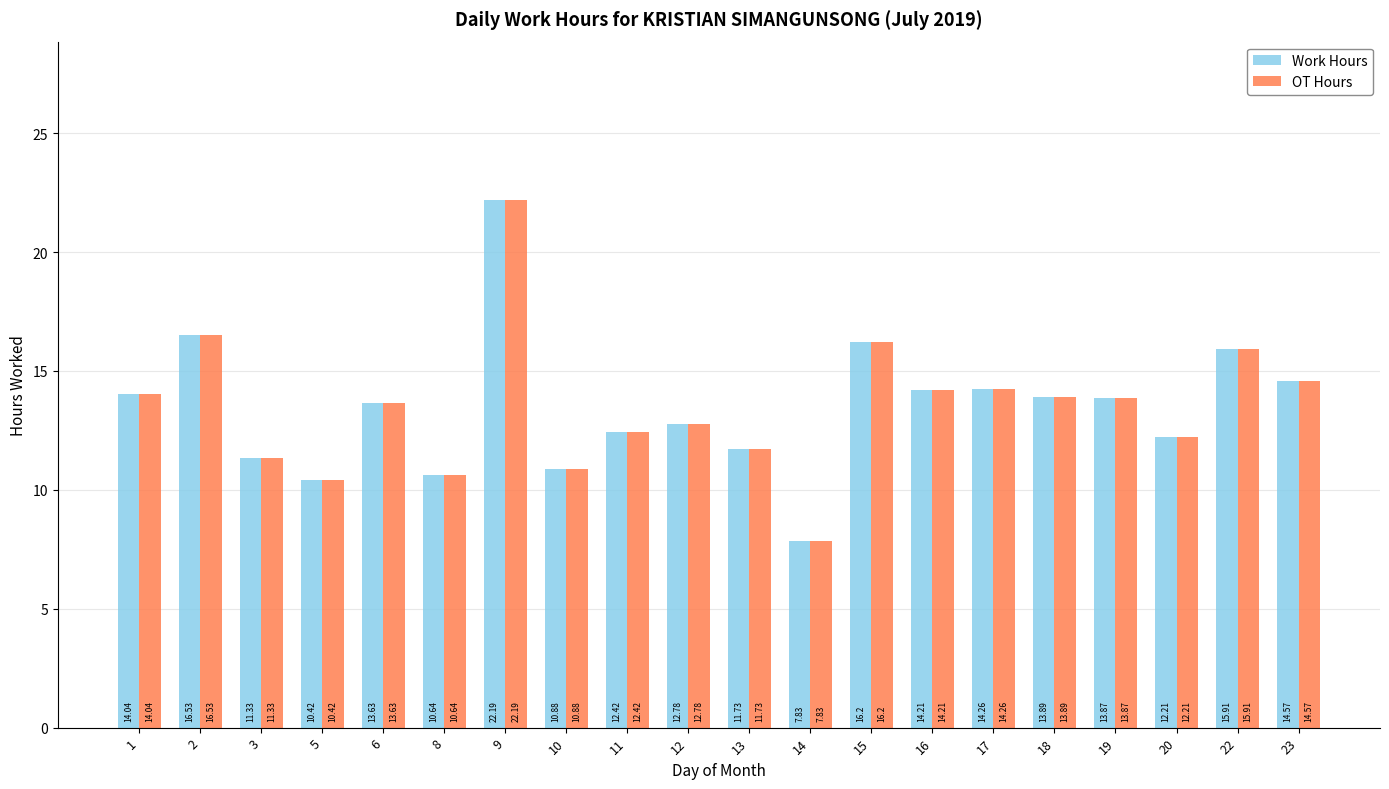

What is the approximate value of OT Hours at 9?

22.2